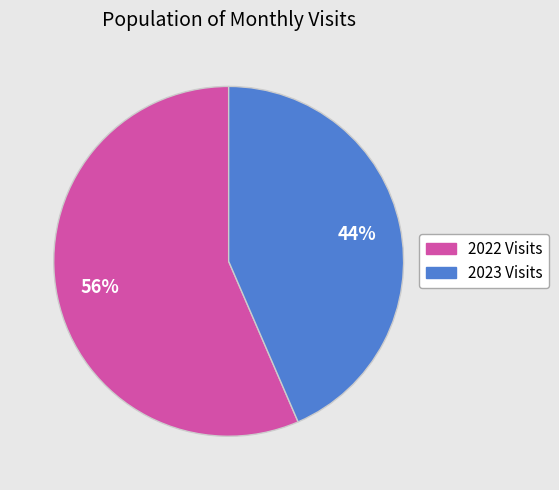

Count the number of slices in the pie.

2